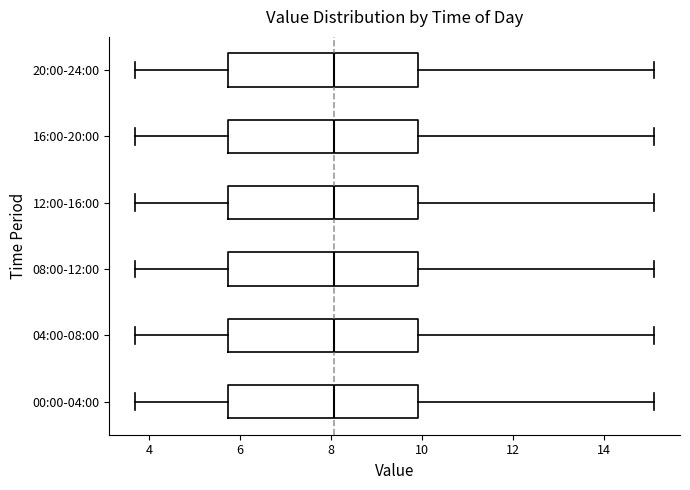

Reading bottom to top, read every box against the x-axis: the position of its median line, the range the box covers, and the ends of its whiskers. The values are not printed on the chart, so give them approximately, as read against the axis.

00:00-04:00: median 8.0, box 5.8 to 10.0, whiskers 3.8 to 15.2
04:00-08:00: median 8.0, box 5.8 to 10.0, whiskers 3.8 to 15.2
08:00-12:00: median 8.0, box 5.8 to 10.0, whiskers 3.8 to 15.2
12:00-16:00: median 8.0, box 5.8 to 10.0, whiskers 3.8 to 15.2
16:00-20:00: median 8.0, box 5.8 to 10.0, whiskers 3.8 to 15.2
20:00-24:00: median 8.0, box 5.8 to 10.0, whiskers 3.8 to 15.2